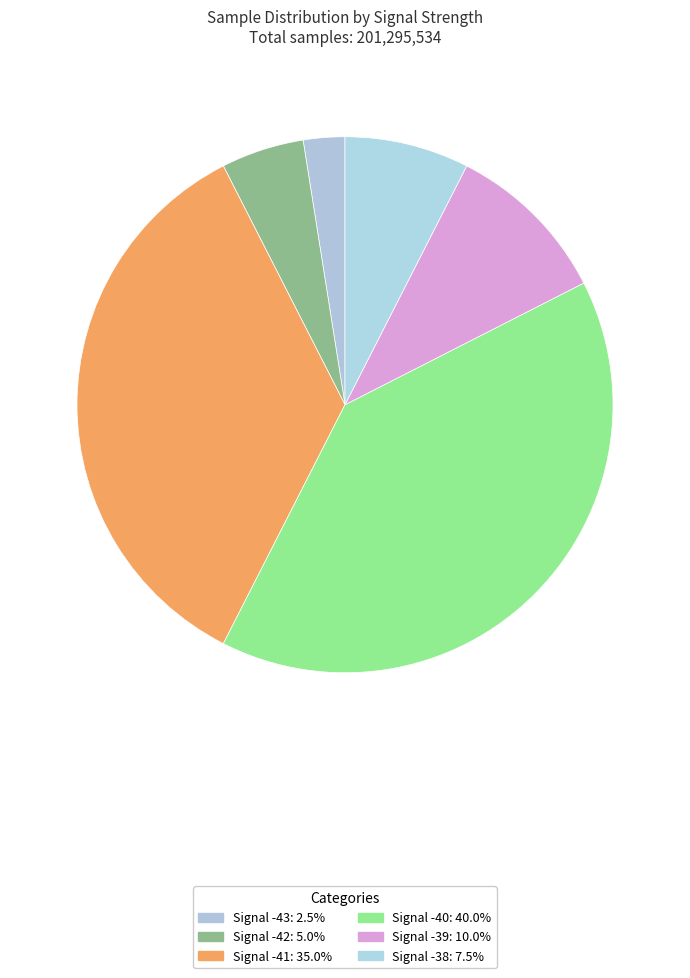

How many segments does this pie chart have?

6